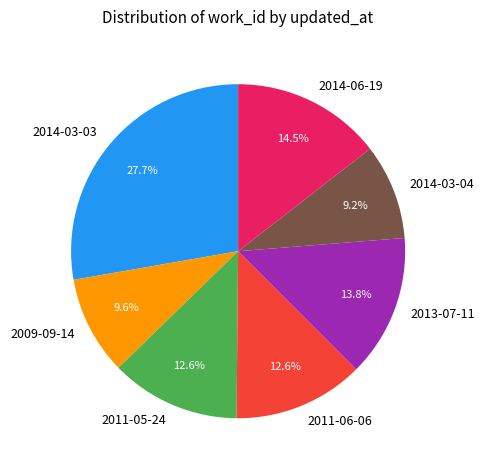

To the nearest percent, what portion does 2009-09-14 represent?

10%